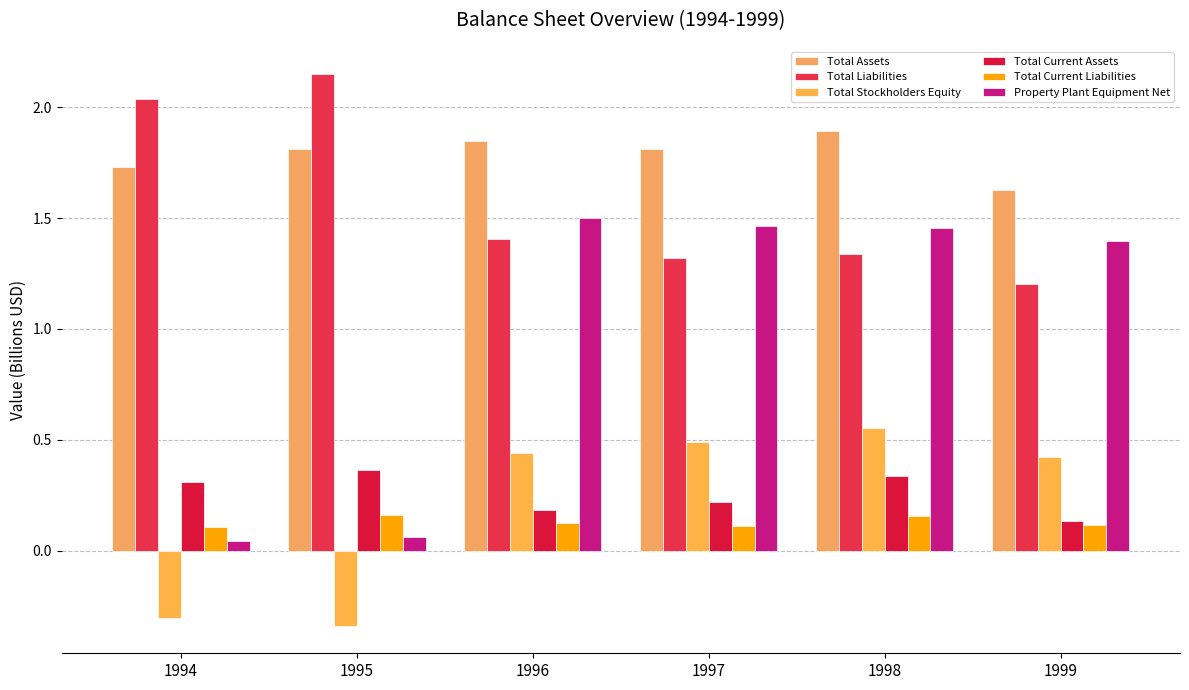

The Total Stockholders Equity series shows -0.2 at 1995. True or false?

False